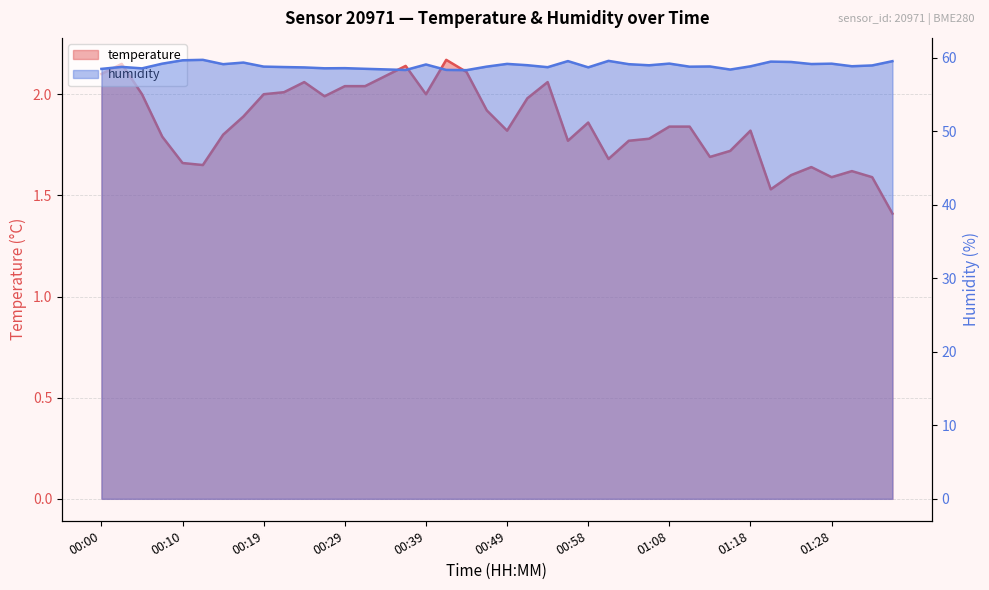

What is the greatest value displayed?

59.7